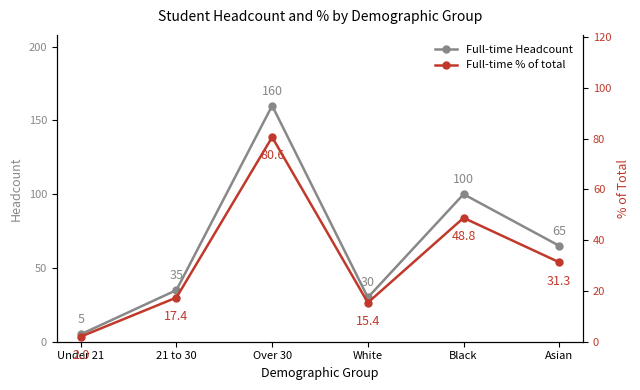

Rank the series by their maximum value, from lowest to highest.

Full-time % of total, Full-time Headcount